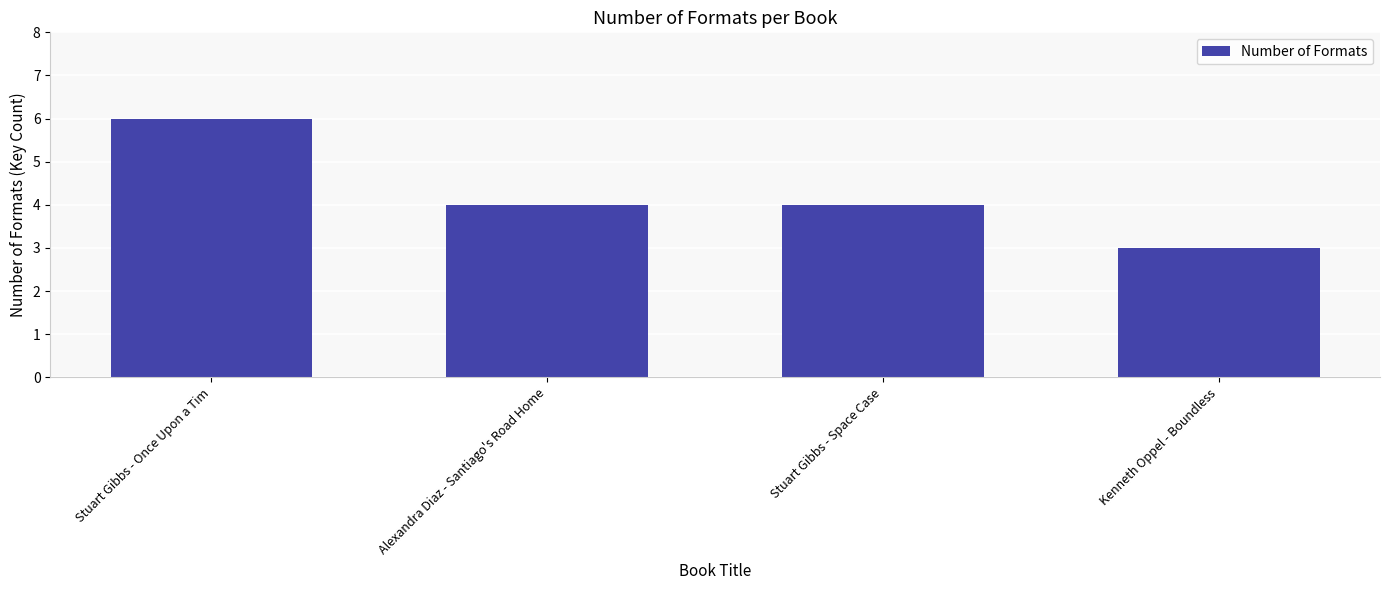

What value does the data have at Stuart Gibbs - Space Case?

4